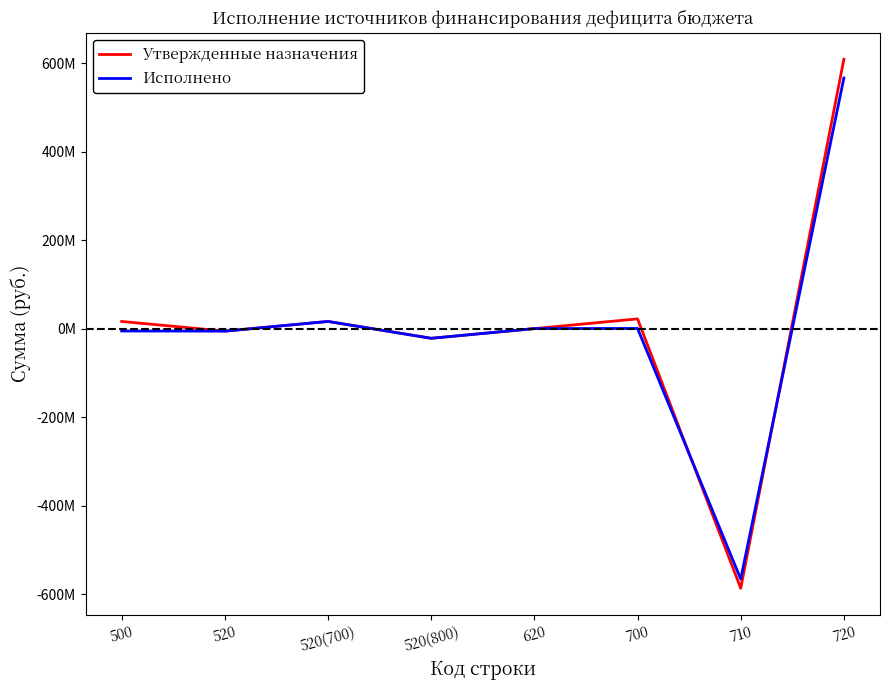

Reading right to left, list all the values displayed in this chart.

Утвержденные назначения: 720=608563262.0	710=-586647862.0	700=21915400.0	620=0.0	520(800)=-21915400.0	520(700)=16150500.0	520=-5764900.0	500=16150500.0
Исполнено: 720=566178556.5	710=-565854869.3	700=323687.2	620=0.0	520(800)=-21915438.3	520(700)=16150500.0	520=-5764938.3	500=-5441251.1